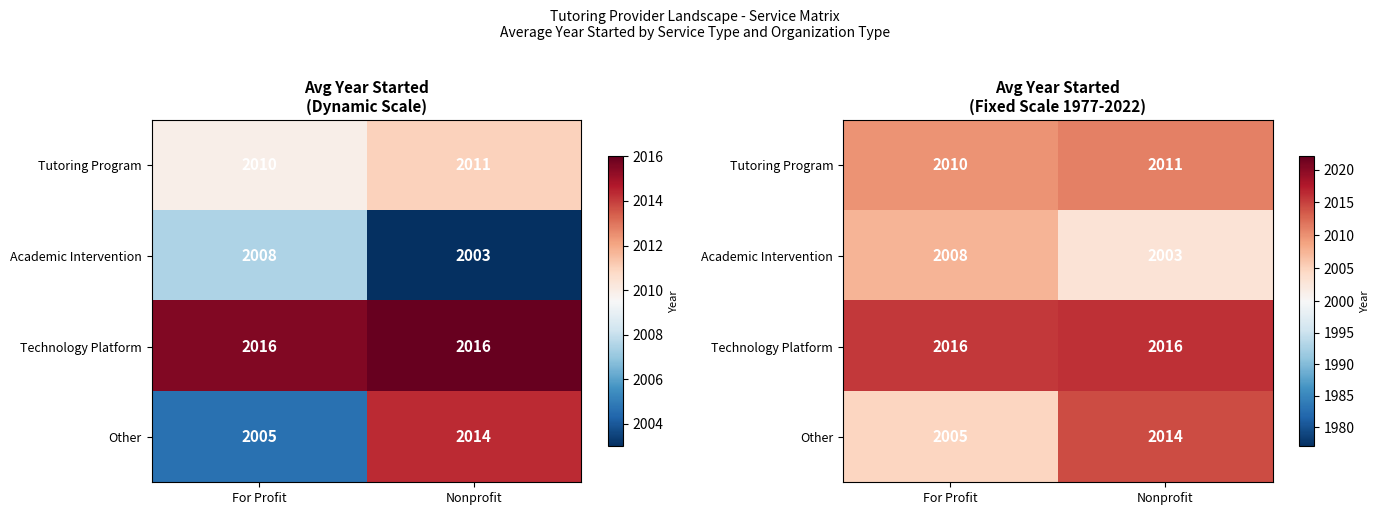

At which category does the chart reach its peak across all series?

Nonprofit